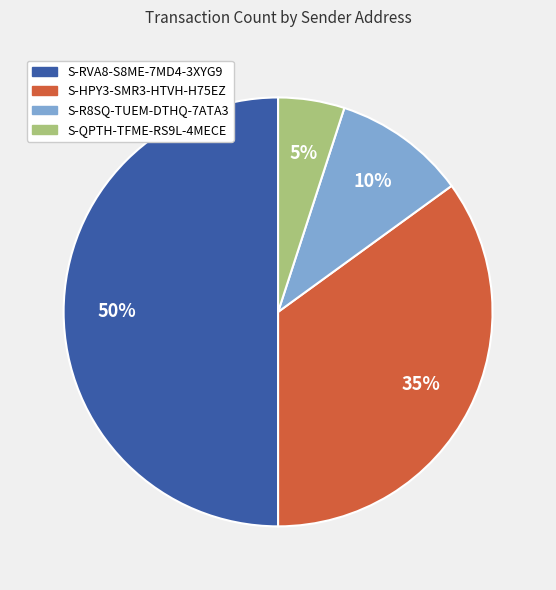

Does S-QPTH-TFME-RS9L-4MECE account for over 50% of the chart?

No